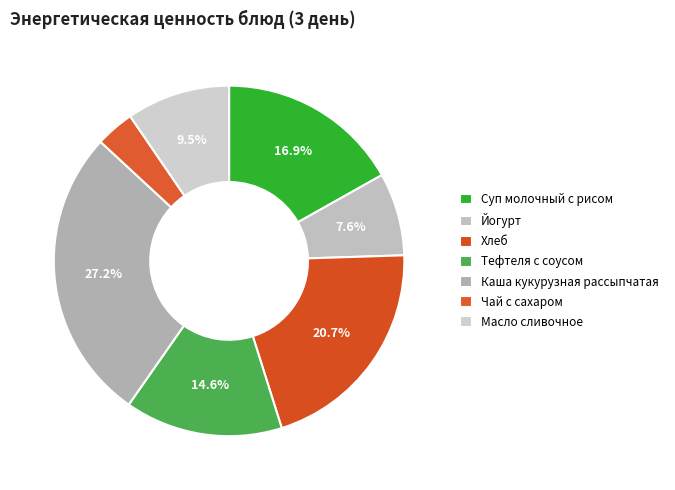

Is there a majority slice in this chart?

No